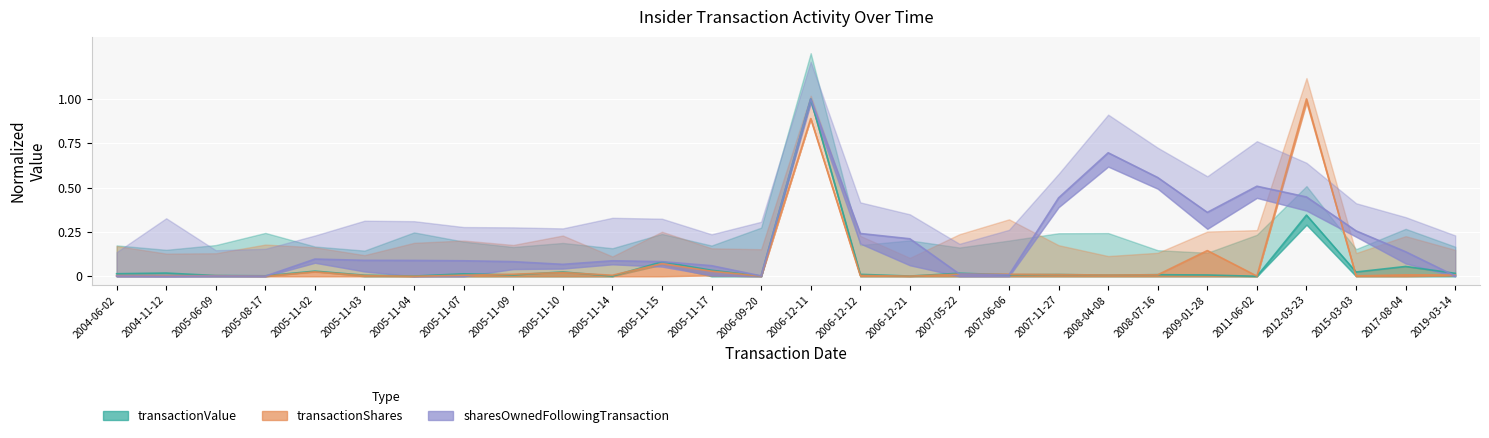

How many times do sharesOwnedFollowingTransaction and transactionShares cross each other?

6